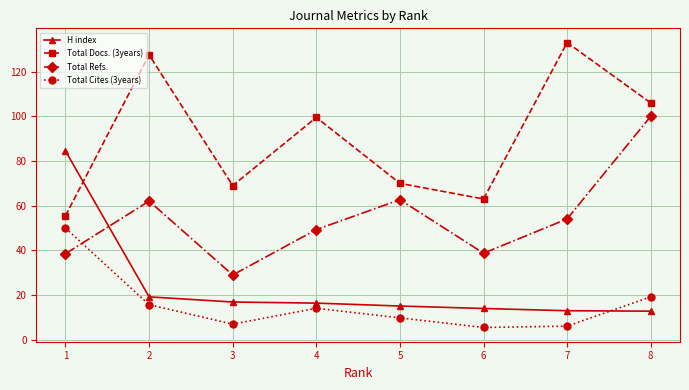

What is the sum of all Total Cites (3years) values?

127.4